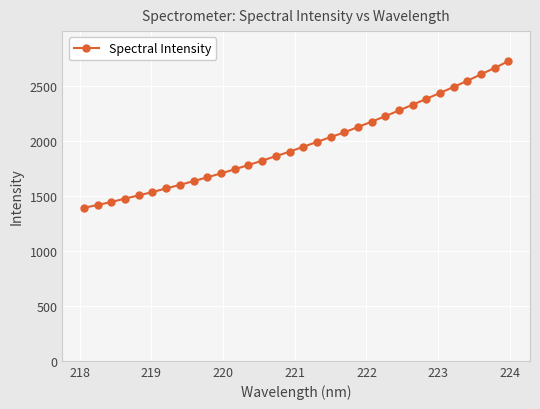

What is the maximum value shown in the chart?

2724.4